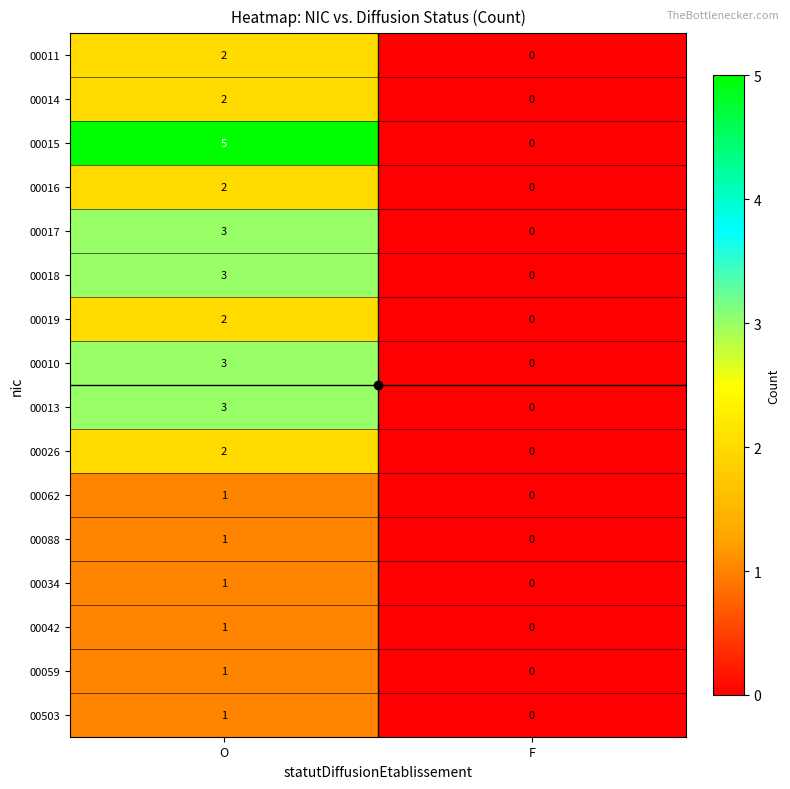

At which category does the chart reach its minimum across all series?

F